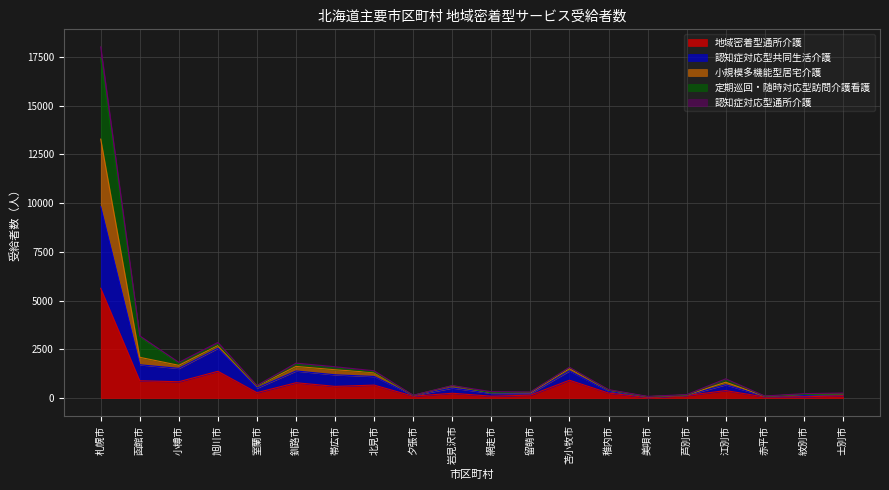

True or false: 認知症対応型共同生活介護 and 小規模多機能型居宅介護 cross at least once.

False